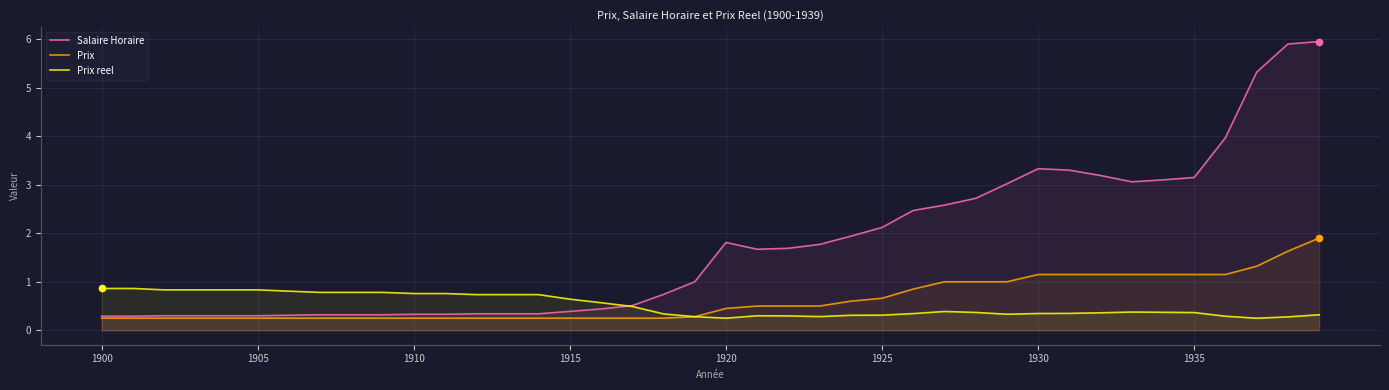

Which series reaches the maximum Y coordinate?

Salaire Horaire